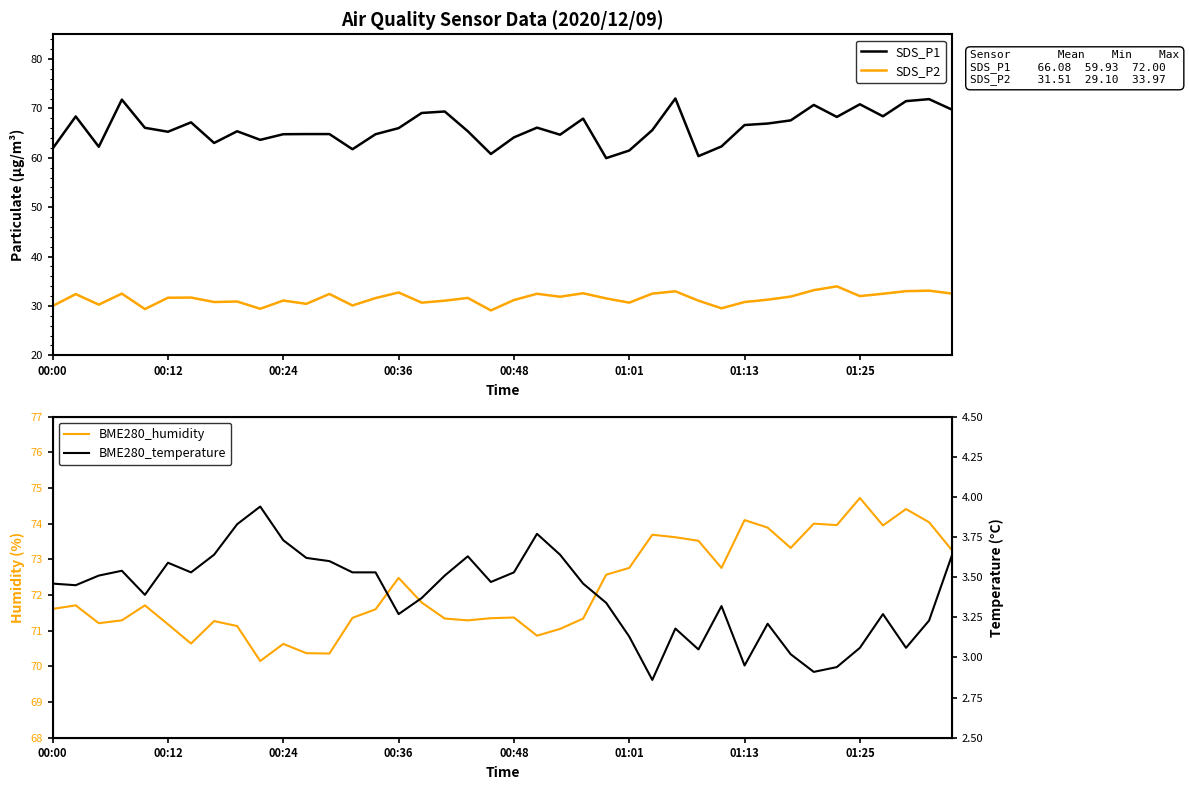

What are all the series names shown in the legend?

SDS_P1, SDS_P2, BME280_humidity, BME280_temperature